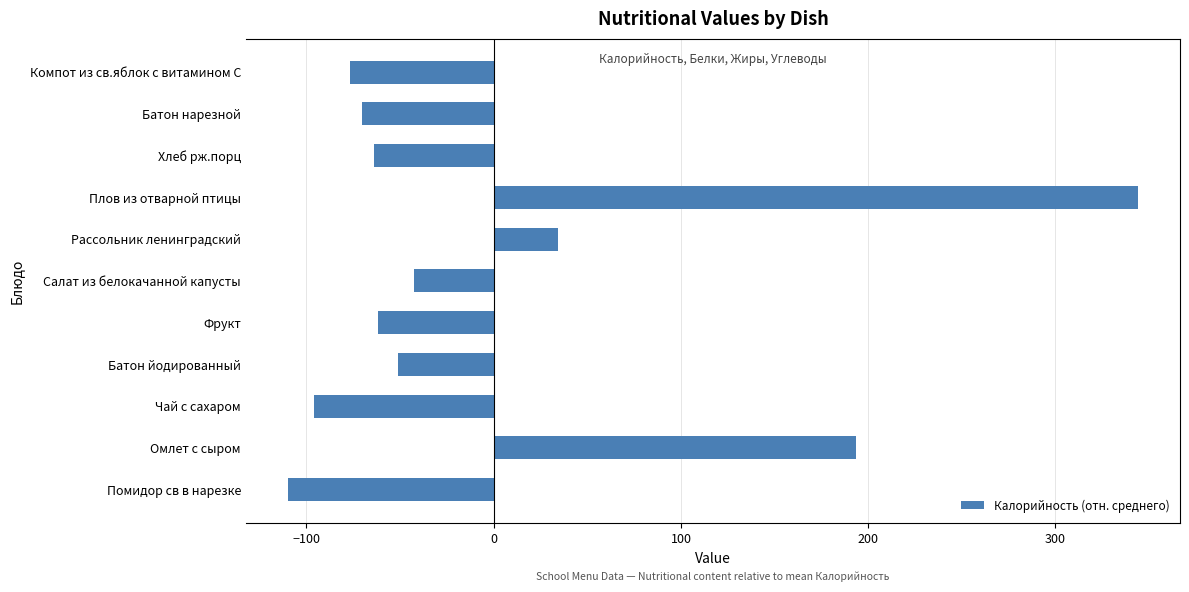

Read the value at Фрукт.

-62.0